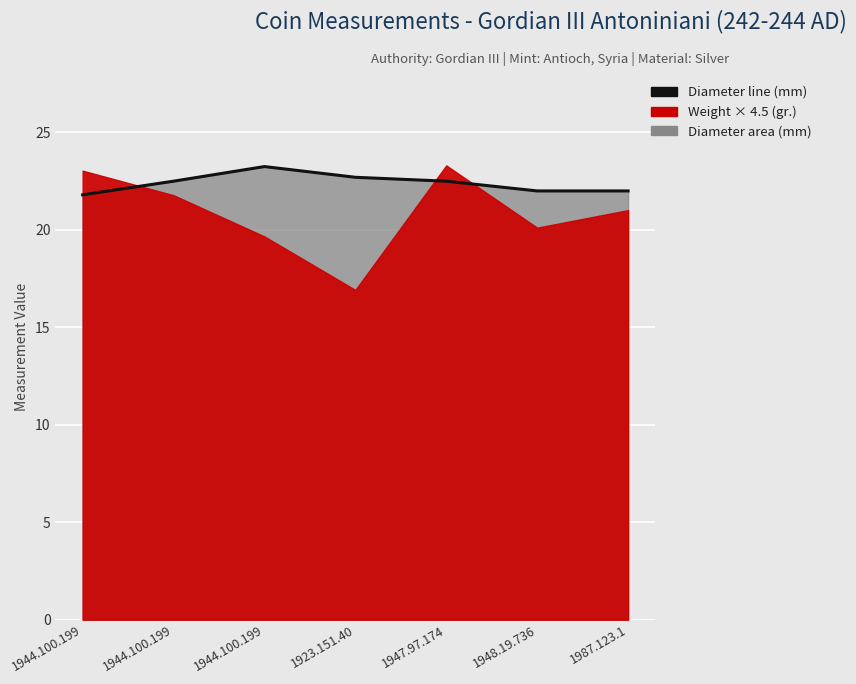

Read the value at 1944.100.199.

22.5